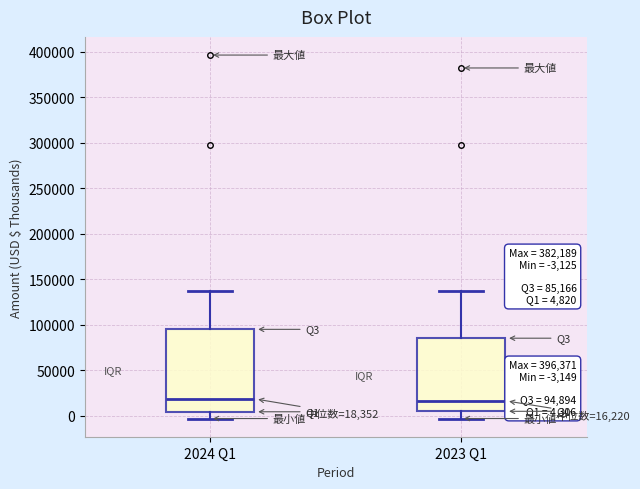

Which box is the tallest, from its lower edge to its upper edge?

2024 Q1